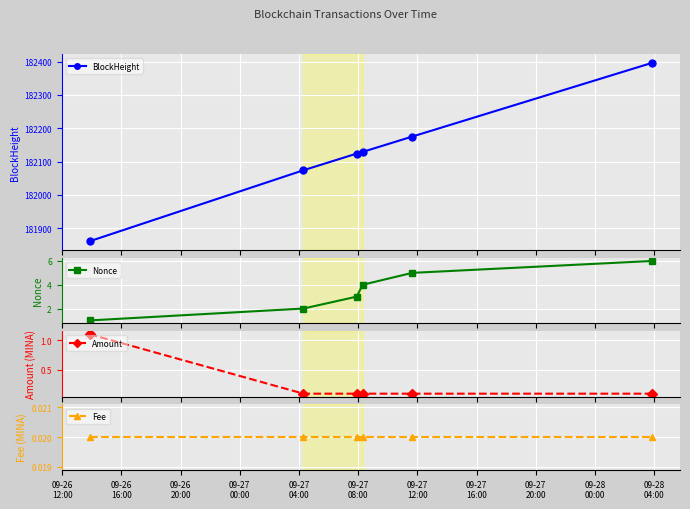

What is the highest value of the BlockHeight series?

182396